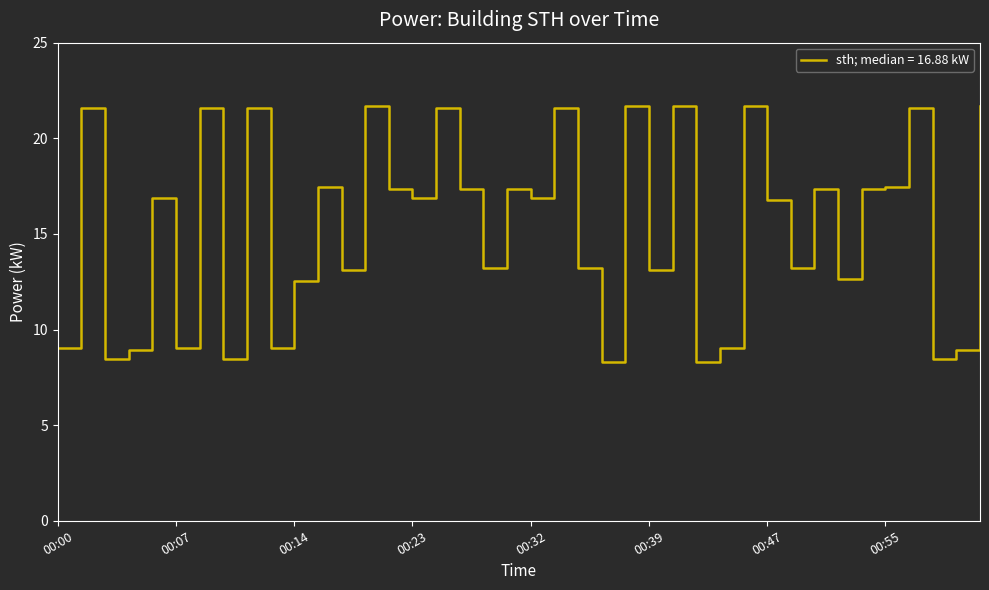

What is the difference between the maximum and minimum values?

13.4